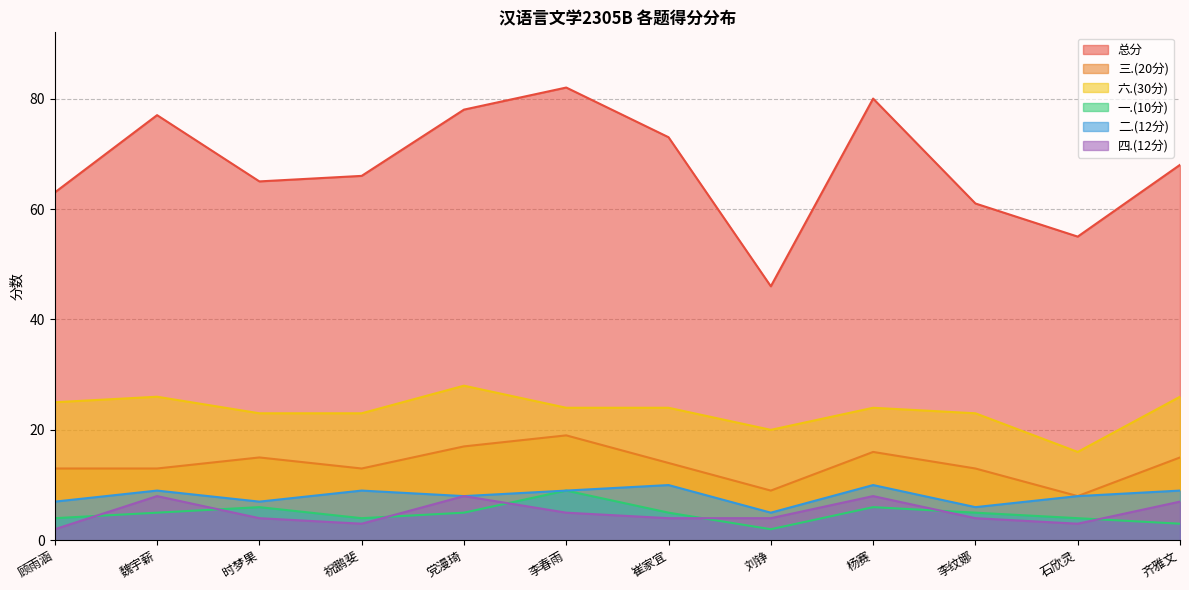

What is the spread (max minus min) of values at 时梦果?

61